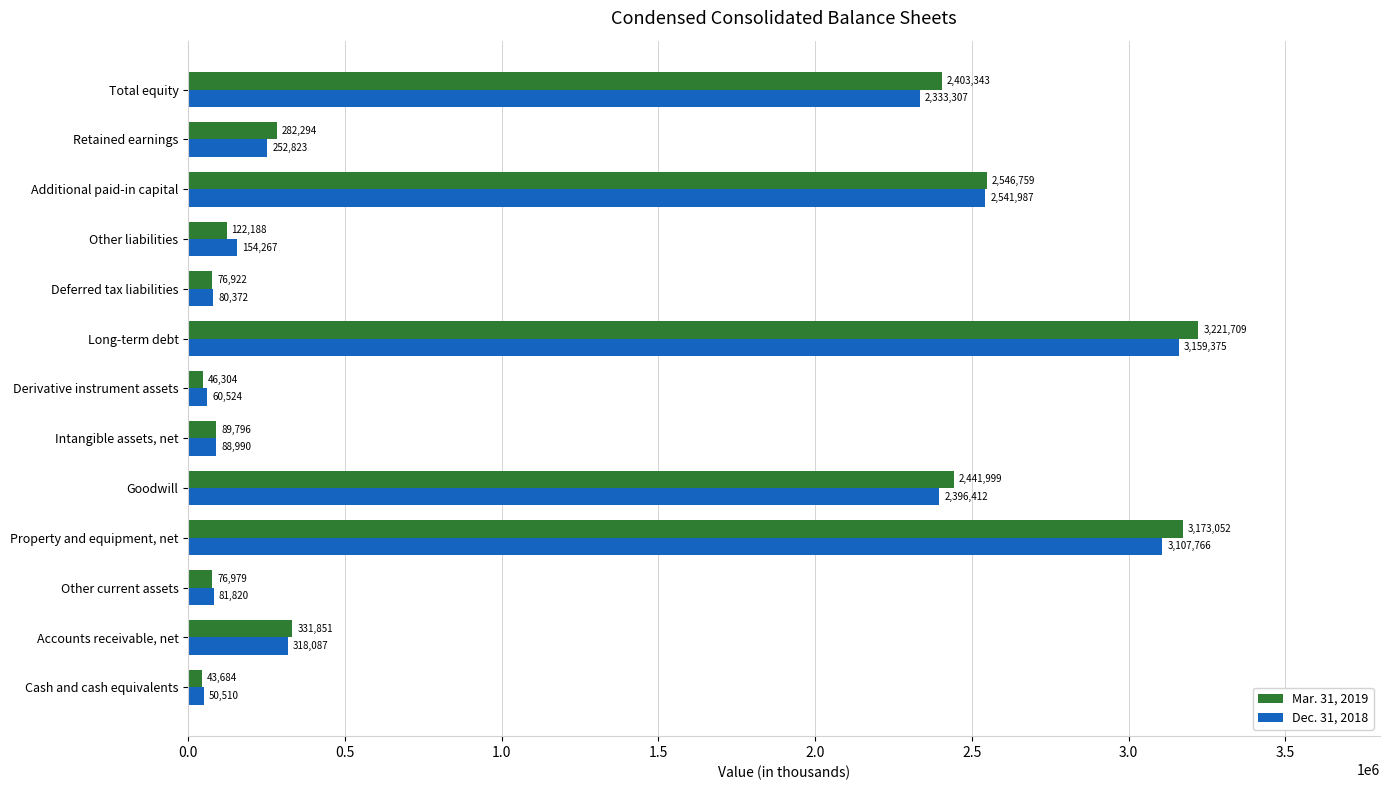

At Total equity, list the series in order from smallest to largest.

Dec. 31, 2018, Mar. 31, 2019